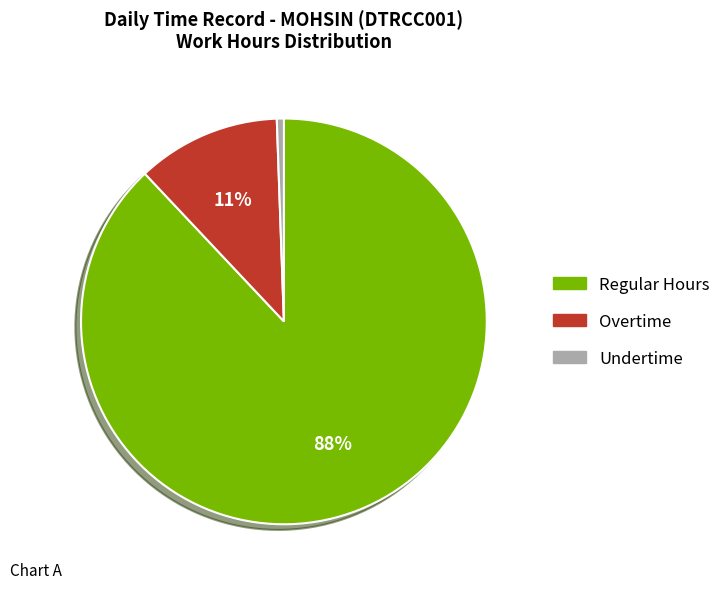

To the nearest percent, what is the difference between the largest and smallest slice percentages?

87%